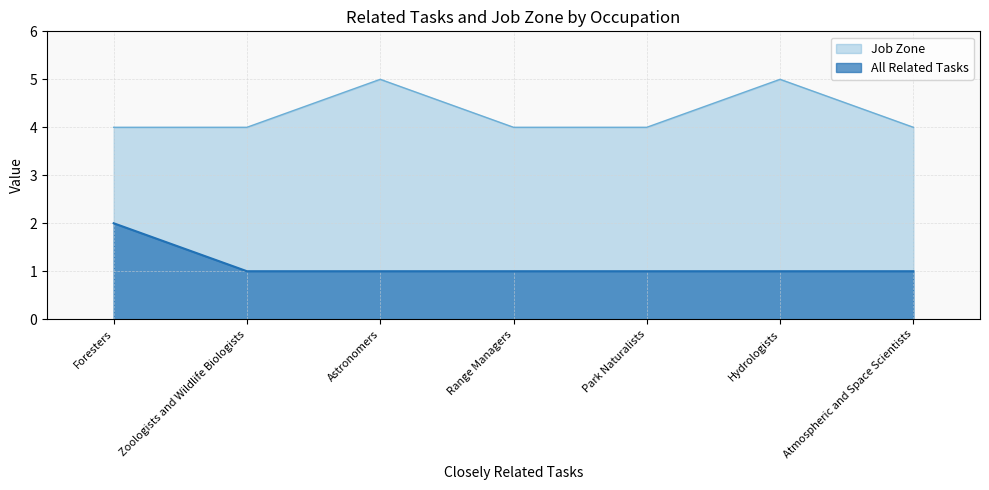

What position from the right is Range Managers?

4